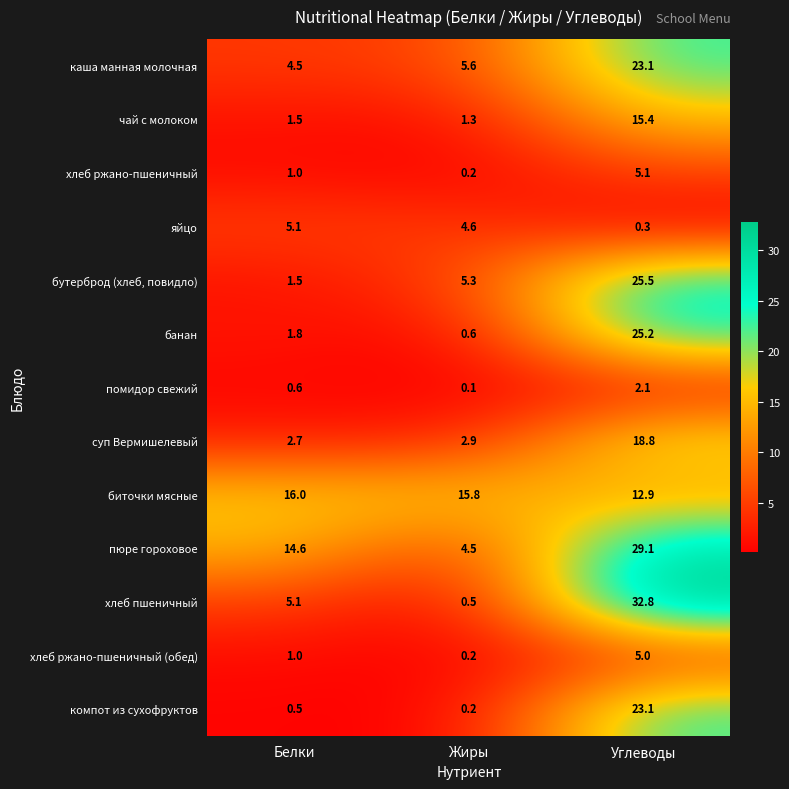

Rank the categories by яйцо value from highest to lowest.

Белки, Жиры, Углеводы